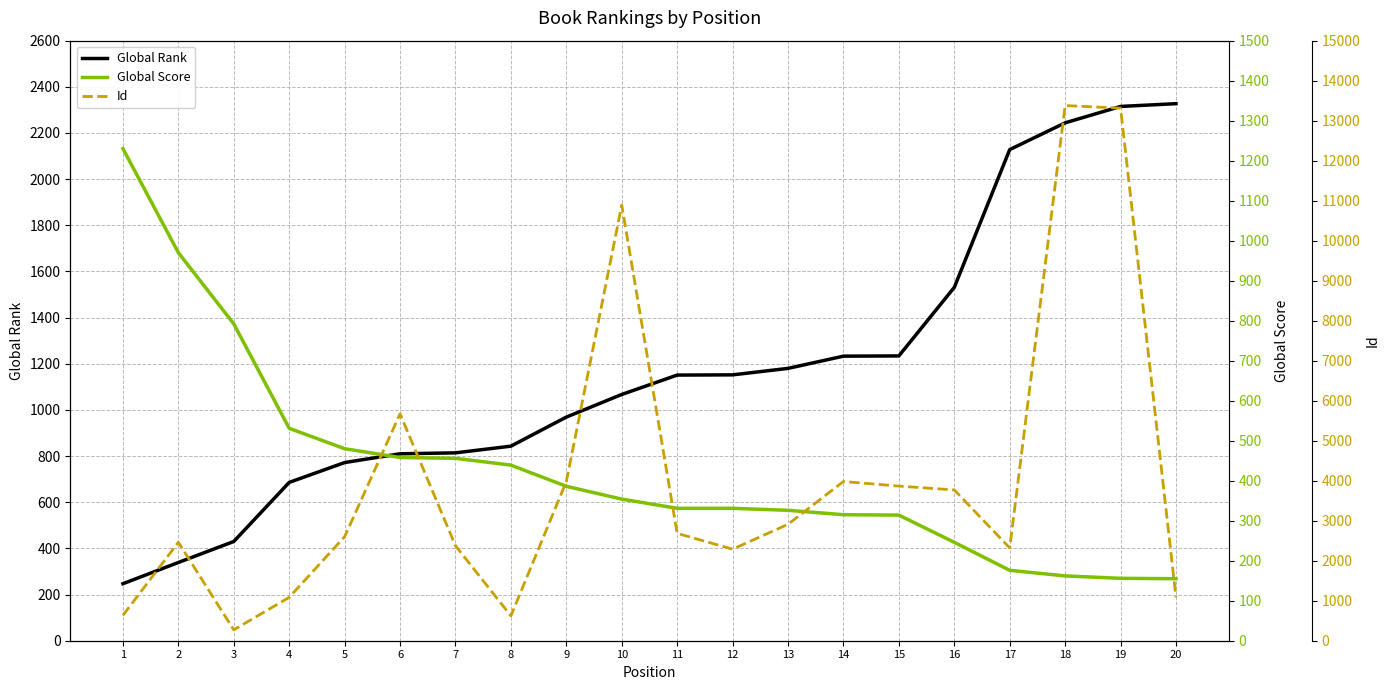

List the series in order of their overall mean, highest first.

Id, Global Rank, Global Score